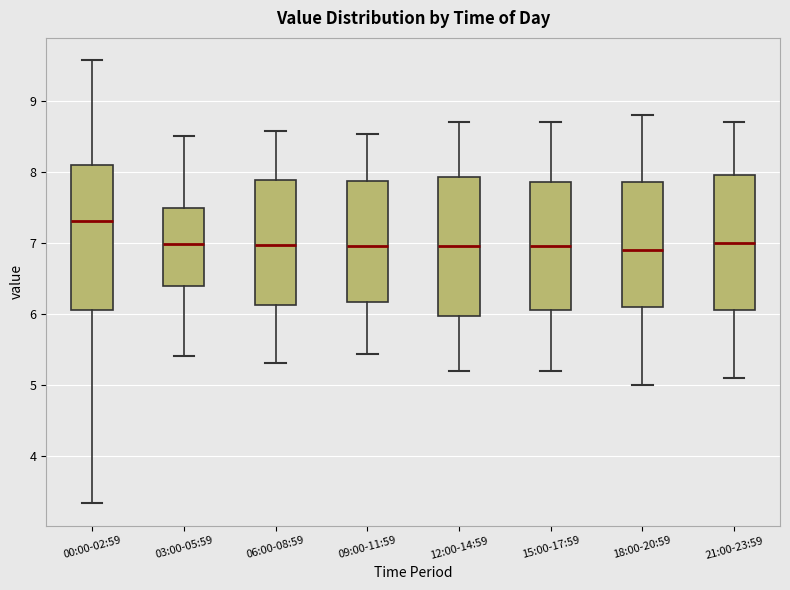

Where is the upper edge of the box for 21:00-23:59 on the y-axis? The values are not printed on the chart, so give them approximately, as read against the axis.

8.0